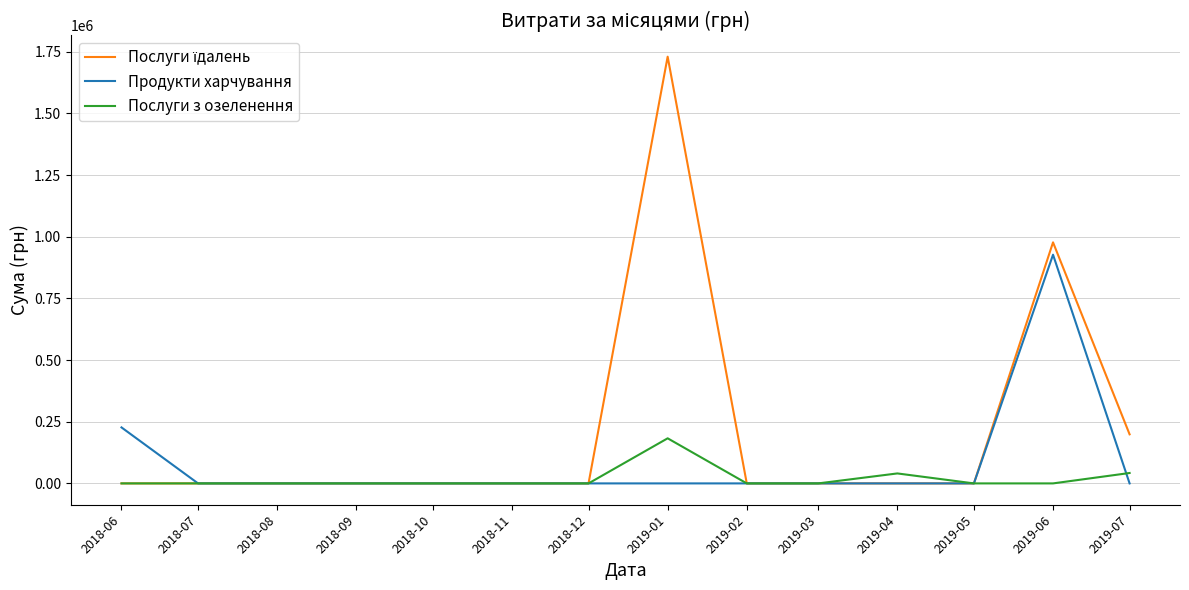

What is the sum of the Послуги з озеленення values at 2019-07 and 2019-01?

224966.8